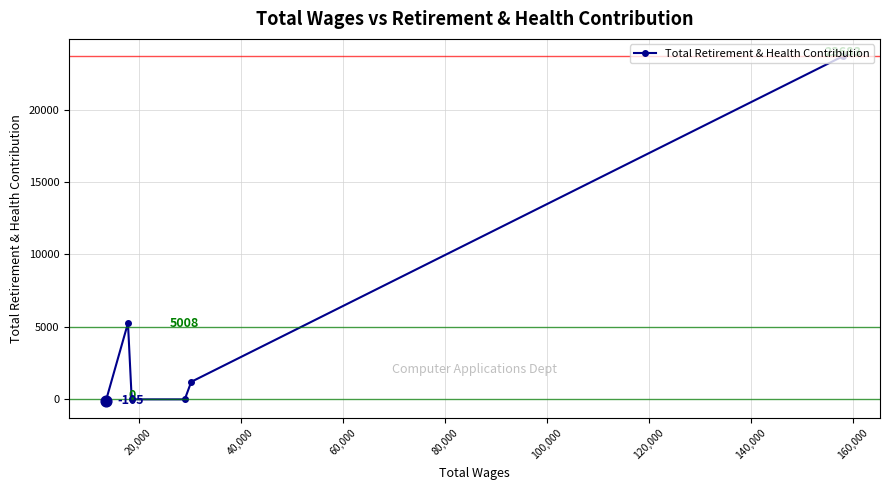

What is the difference between the maximum and second lowest values?

23683